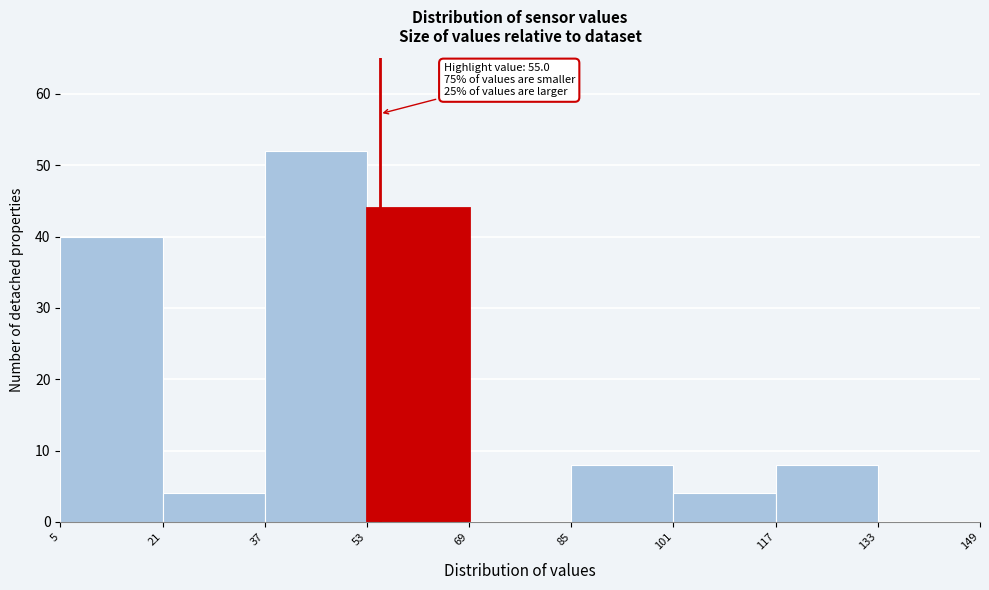

Which range on the x-axis has the tallest bar?

37 to 53